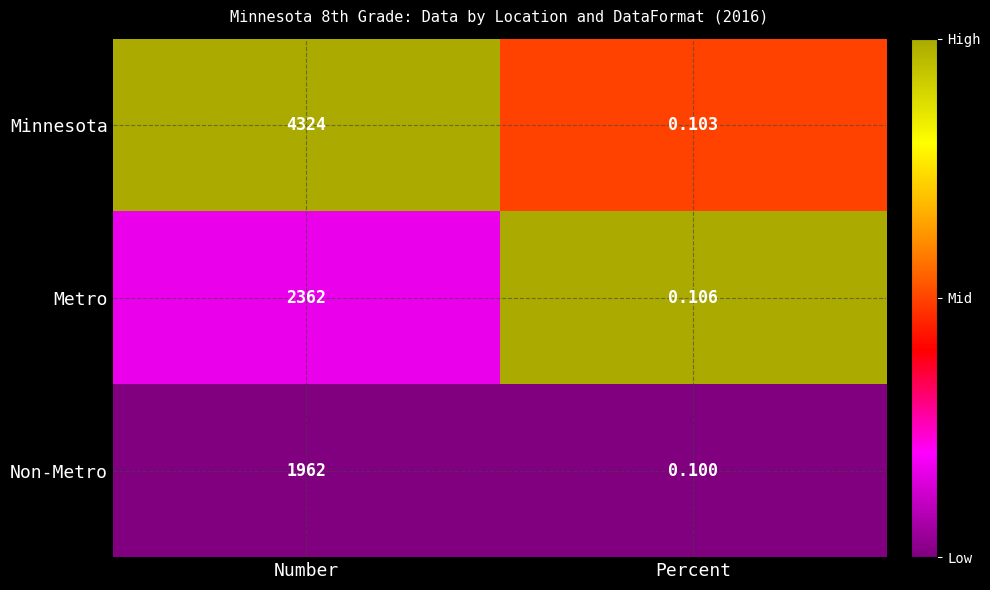

Which category has the highest value in the Non-Metro series?

Number